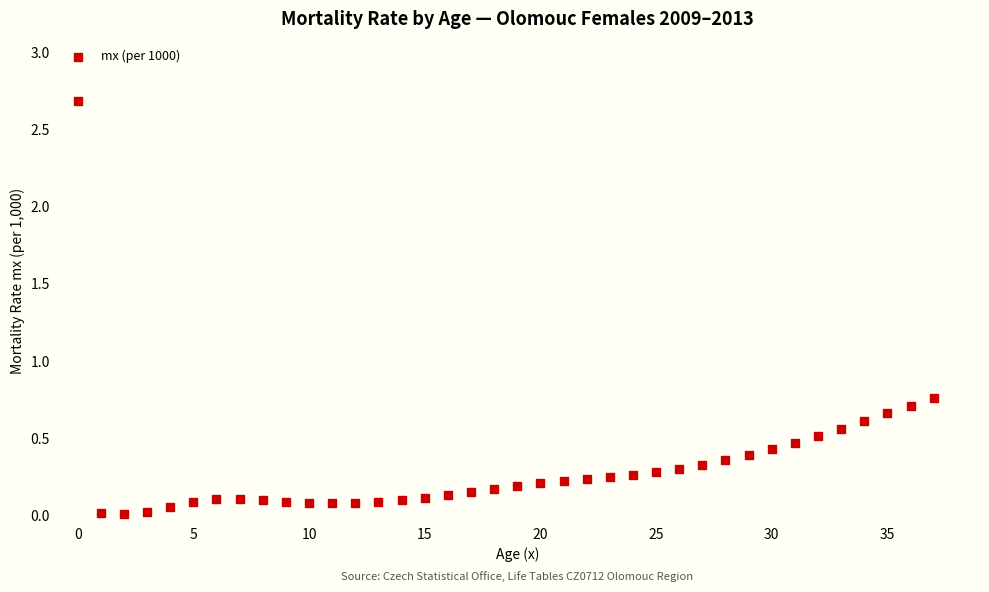

What is the range of Y values (max minus min)?

2.7